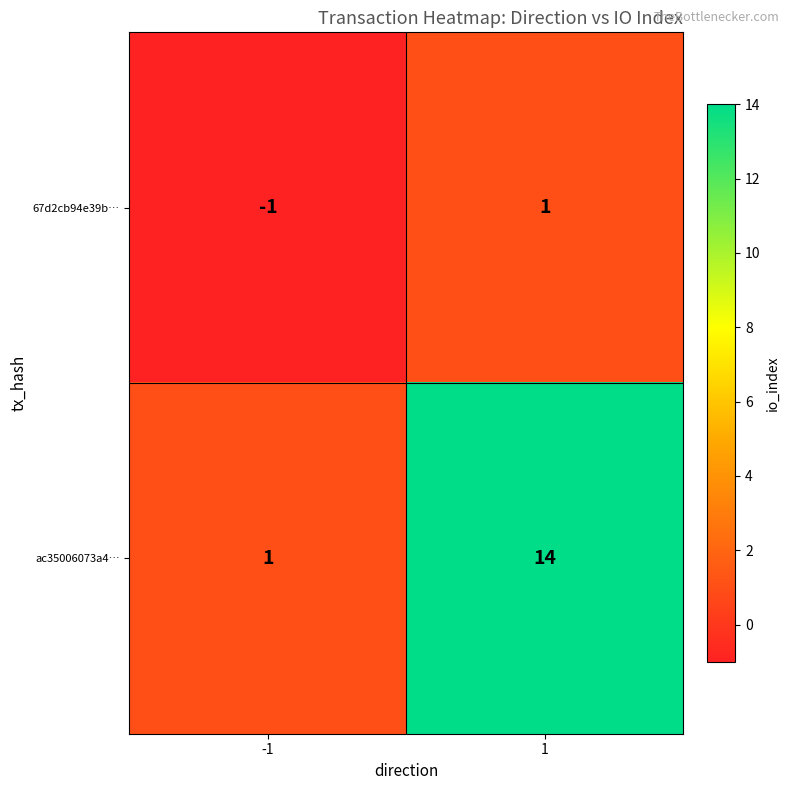

The value of 67d2cb94e39b… at 1 is 2. True or false?

False